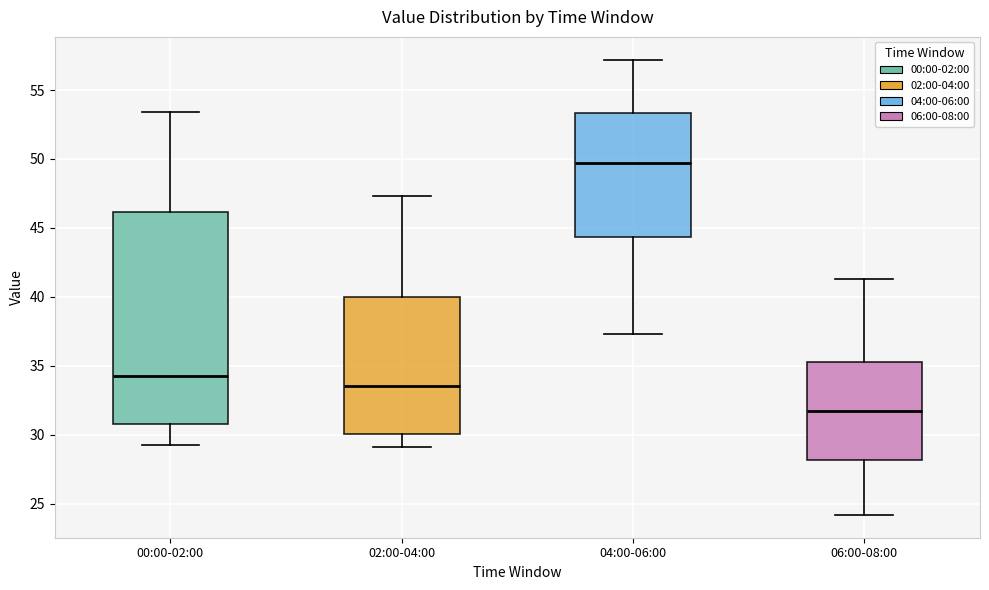

Reading left to right, read every box against the y-axis: the position of its median line, the range the box covers, and the ends of its whiskers. The values are not printed on the chart, so give them approximately, as read against the axis.

00:00-02:00: median 34.5, box 31.0 to 46.0, whiskers 29.5 to 53.5
02:00-04:00: median 33.5, box 30.0 to 40.0, whiskers 29.0 to 47.5
04:00-06:00: median 49.5, box 44.5 to 53.5, whiskers 37.5 to 57.0
06:00-08:00: median 31.5, box 28.0 to 35.5, whiskers 24.0 to 41.5